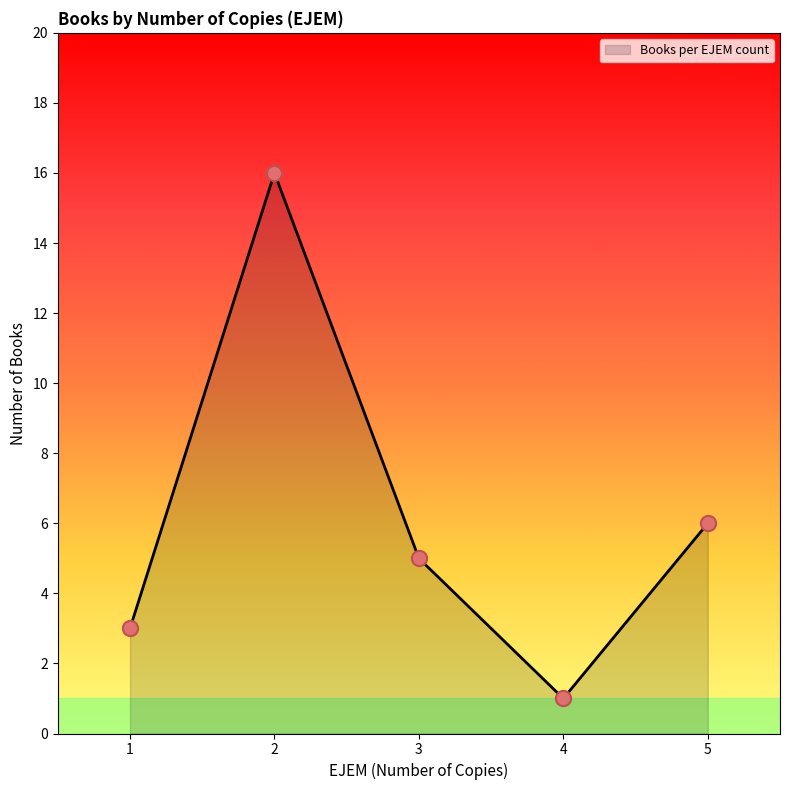

What is the ratio of the value at 2 to the value at 5?

2.7